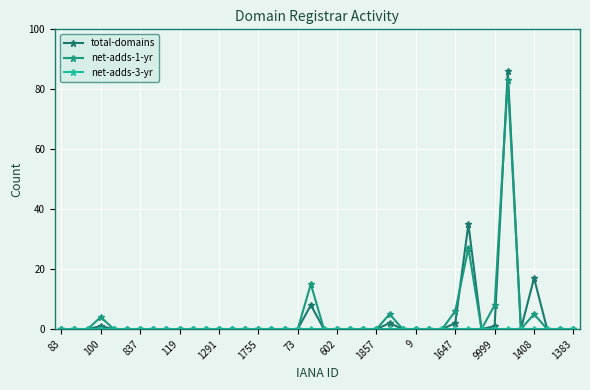

What is the highest value of the net-adds-1-yr series?

83